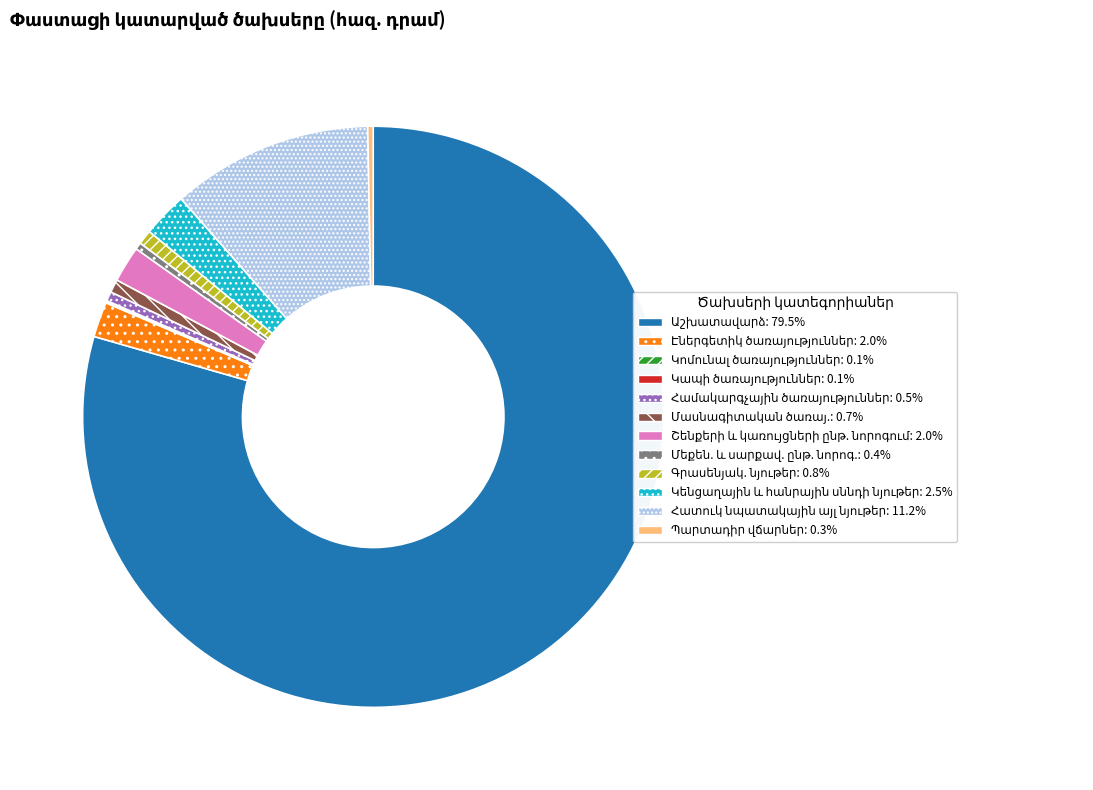

The Համակարգչային ծառայություններ slice represents 1% of the pie. True or false?

True